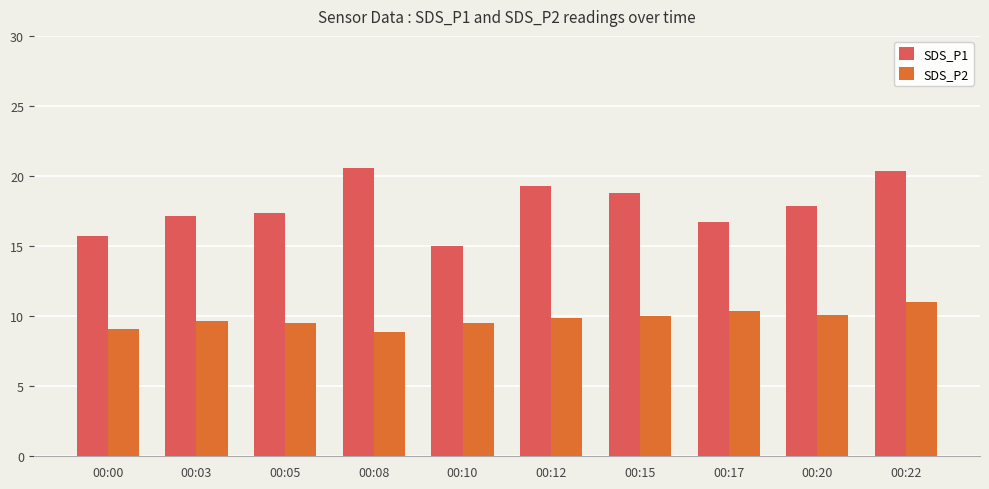

What is the maximum value shown in the chart?

20.6